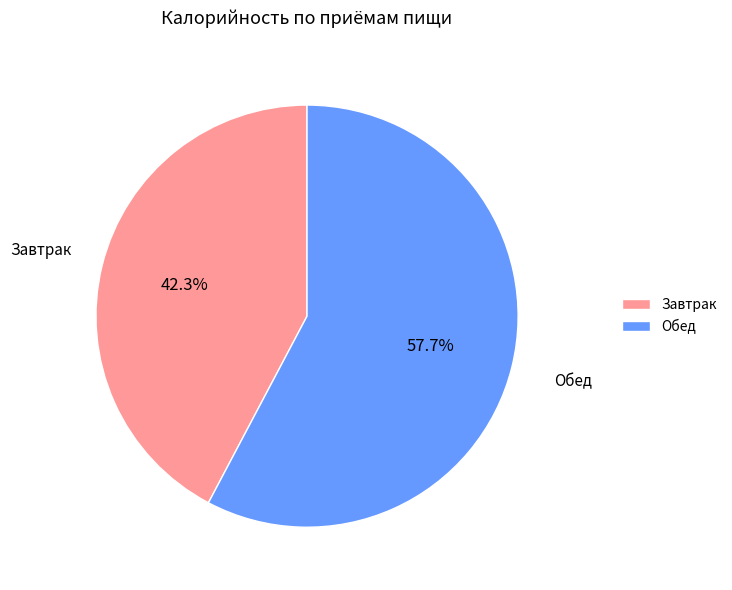

Is it true that Завтрак is 42% of the pie?

True